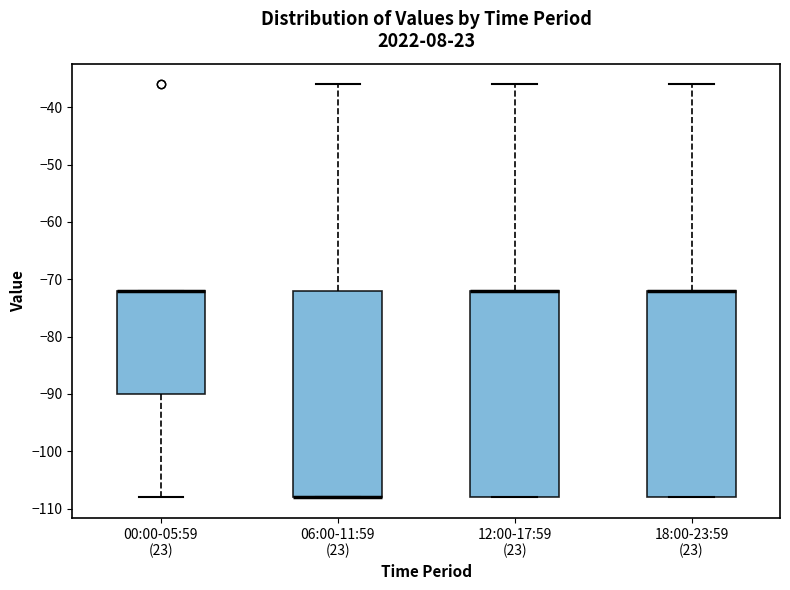

Where is the upper edge of the box for 12:00-17:59 (23) on the y-axis? The values are not printed on the chart, so give them approximately, as read against the axis.

-72